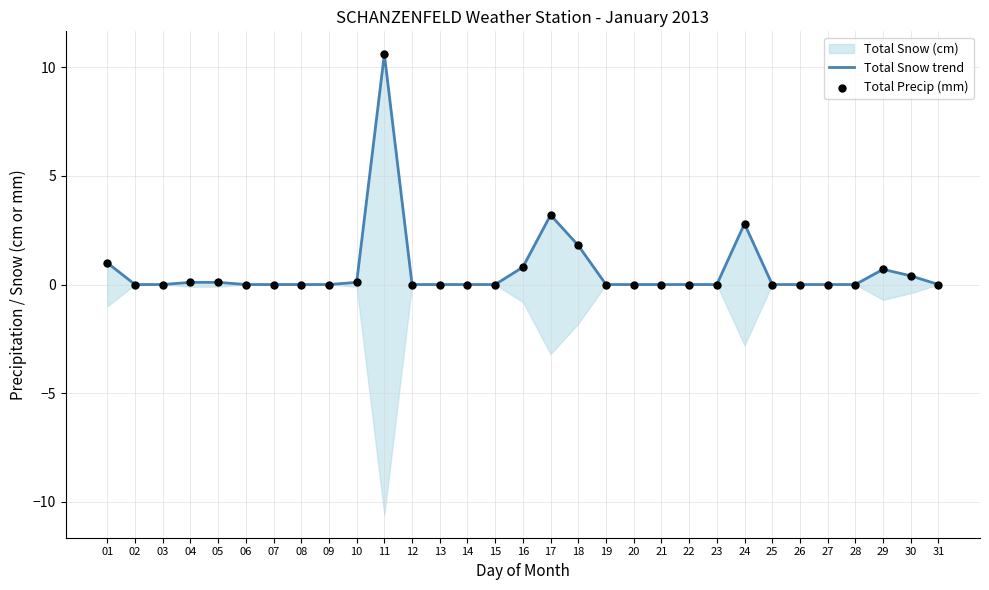

Which series has the largest Y range (max minus min)?

Total Snow trend